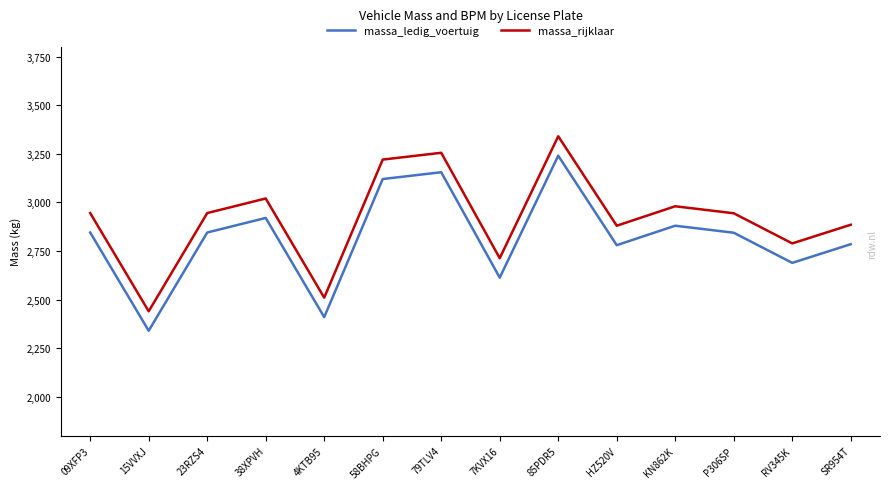

Which category has the highest value in the massa_rijklaar series?

85PDR5